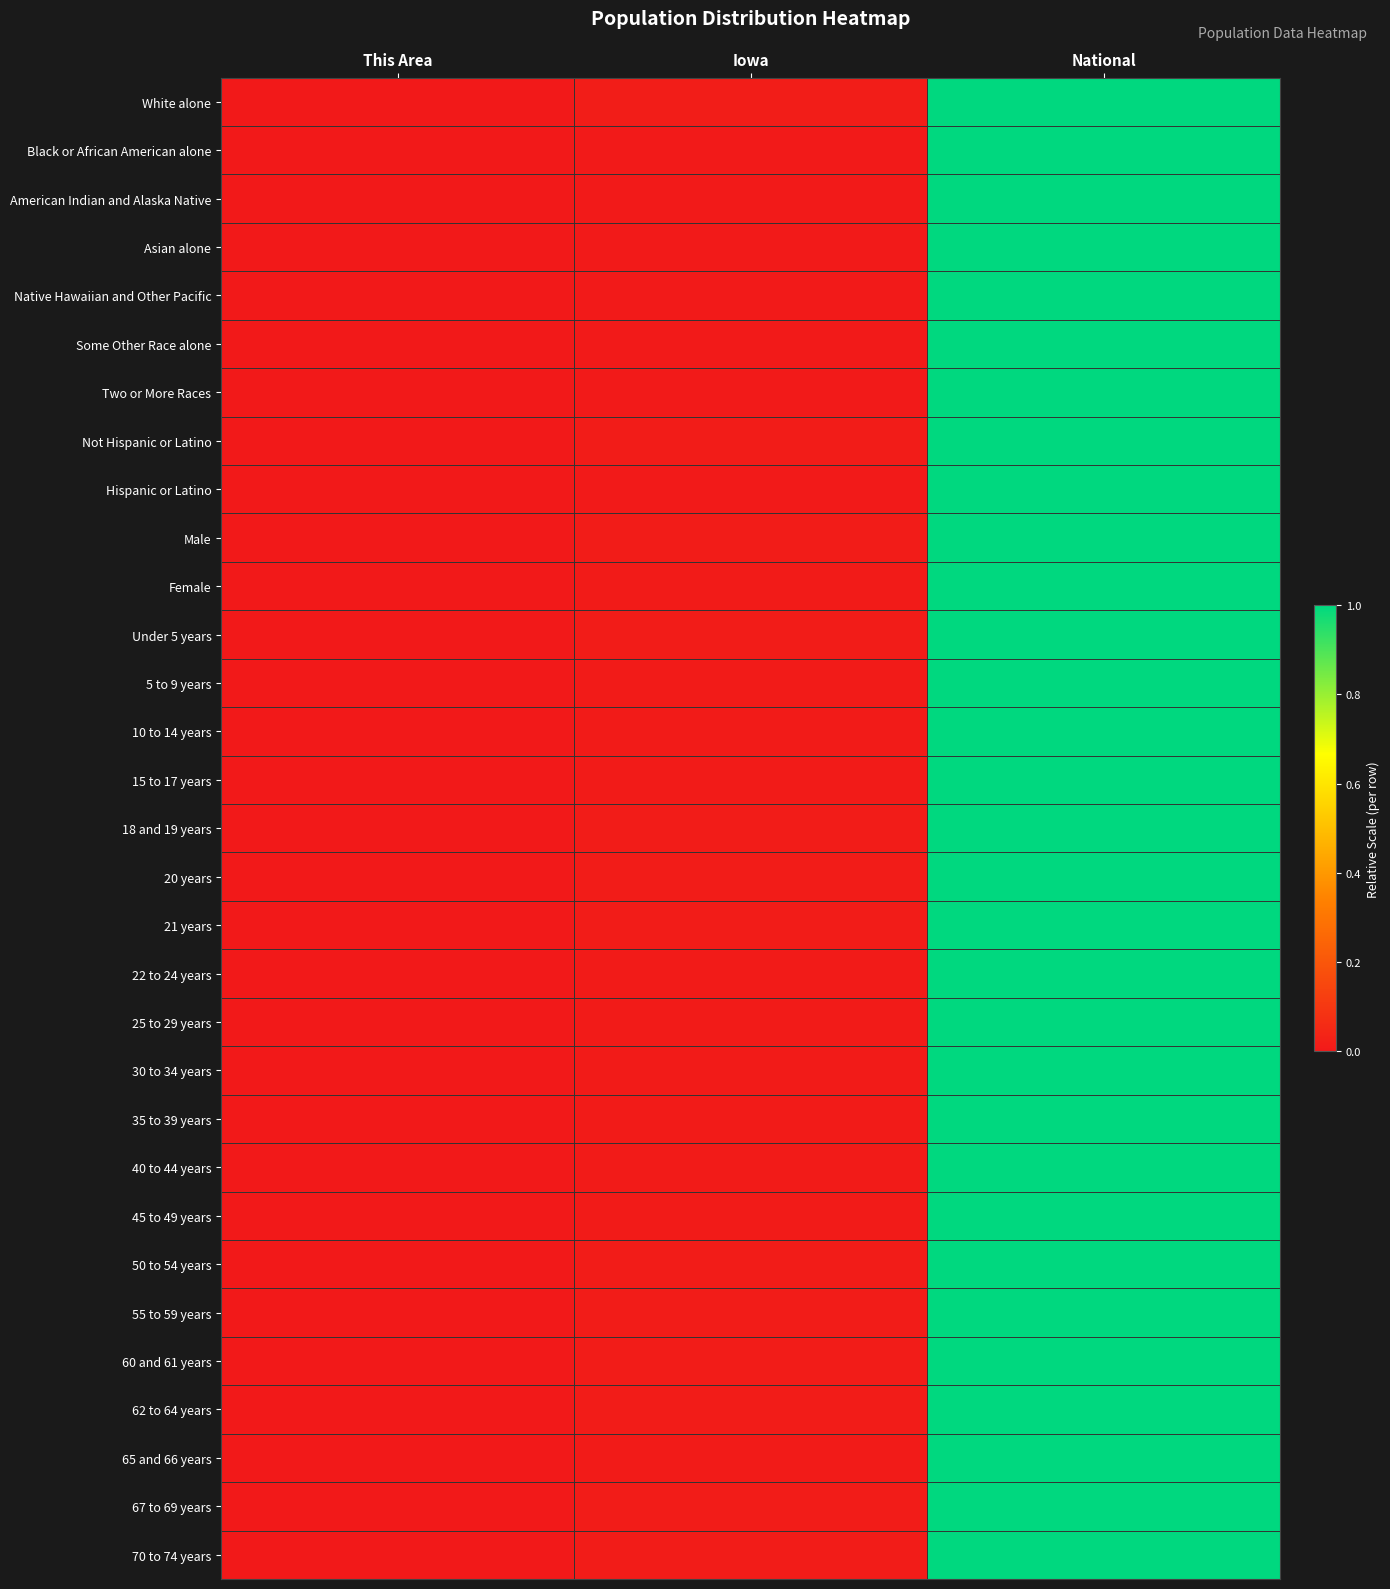

Reading right to left, what are all the values shown in this chart?

White alone: National=1.0	Iowa=0.0	This Area=0.0
Black or African American alone: National=1.0	Iowa=0.0	This Area=0.0
American Indian and Alaska Native: National=1.0	Iowa=0.0	This Area=0.0
Asian alone: National=1.0	Iowa=0.0	This Area=0.0
Native Hawaiian and Other Pacific: National=1.0	Iowa=0.0	This Area=0.0
Some Other Race alone: National=1.0	Iowa=0.0	This Area=0.0
Two or More Races: National=1.0	Iowa=0.0	This Area=0.0
Not Hispanic or Latino: National=1.0	Iowa=0.0	This Area=0.0
Hispanic or Latino: National=1.0	Iowa=0.0	This Area=0.0
Male: National=1.0	Iowa=0.0	This Area=0.0
Female: National=1.0	Iowa=0.0	This Area=0.0
Under 5 years: National=1.0	Iowa=0.0	This Area=0.0
5 to 9 years: National=1.0	Iowa=0.0	This Area=0.0
10 to 14 years: National=1.0	Iowa=0.0	This Area=0.0
15 to 17 years: National=1.0	Iowa=0.0	This Area=0.0
18 and 19 years: National=1.0	Iowa=0.0	This Area=0.0
20 years: National=1.0	Iowa=0.0	This Area=0.0
21 years: National=1.0	Iowa=0.0	This Area=0.0
22 to 24 years: National=1.0	Iowa=0.0	This Area=0.0
25 to 29 years: National=1.0	Iowa=0.0	This Area=0.0
30 to 34 years: National=1.0	Iowa=0.0	This Area=0.0
35 to 39 years: National=1.0	Iowa=0.0	This Area=0.0
40 to 44 years: National=1.0	Iowa=0.0	This Area=0.0
45 to 49 years: National=1.0	Iowa=0.0	This Area=0.0
50 to 54 years: National=1.0	Iowa=0.0	This Area=0.0
55 to 59 years: National=1.0	Iowa=0.0	This Area=0.0
60 and 61 years: National=1.0	Iowa=0.0	This Area=0.0
62 to 64 years: National=1.0	Iowa=0.0	This Area=0.0
65 and 66 years: National=1.0	Iowa=0.0	This Area=0.0
67 to 69 years: National=1.0	Iowa=0.0	This Area=0.0
70 to 74 years: National=1.0	Iowa=0.0	This Area=0.0